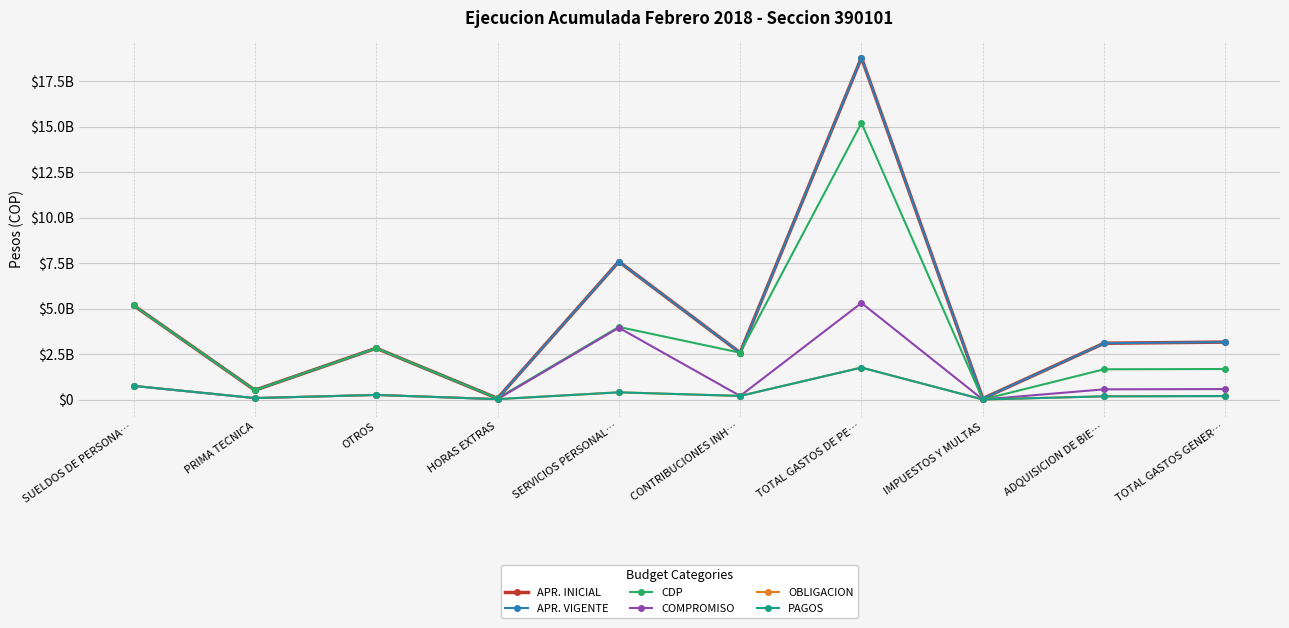

True or false: APR. INICIAL and CDP intersect in this chart.

False